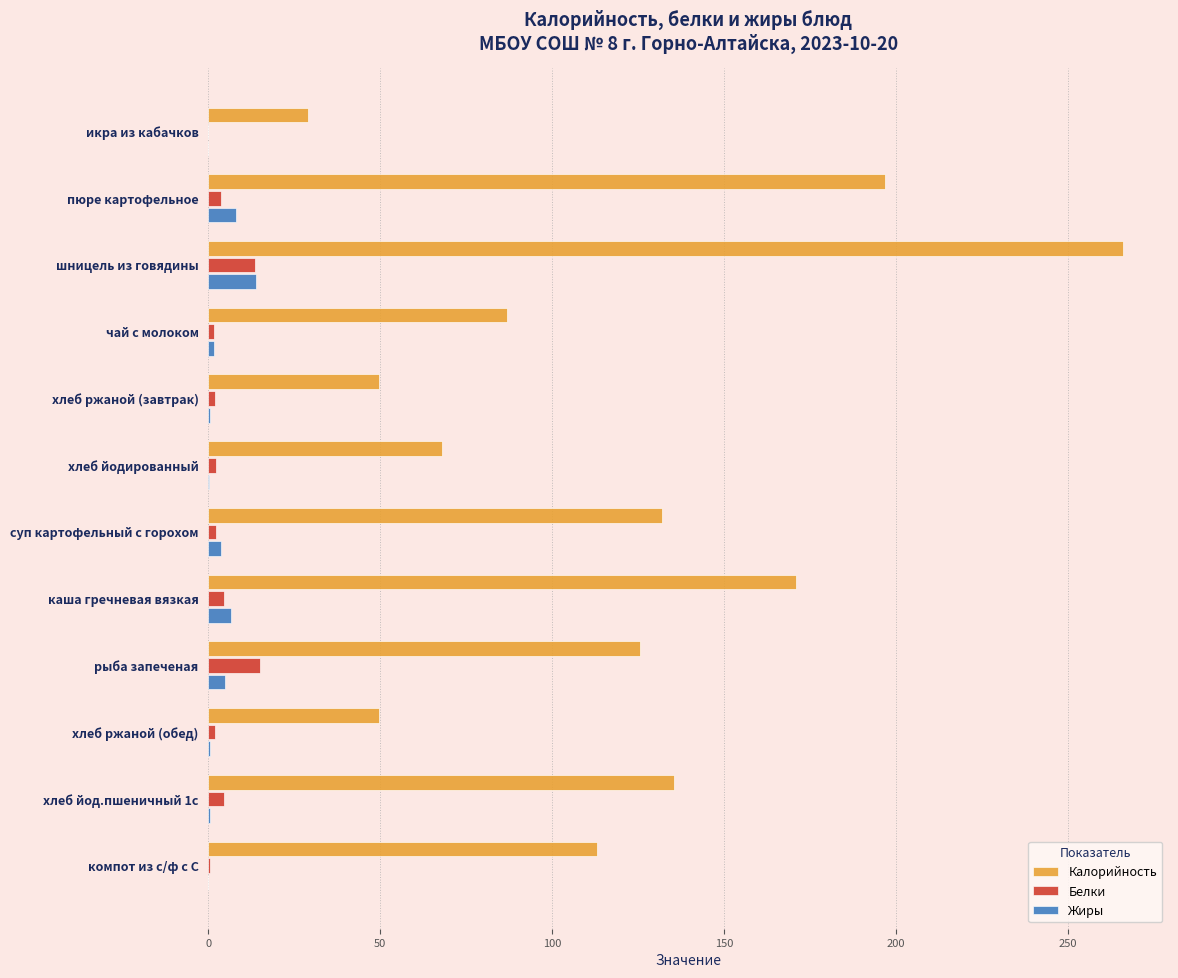

What is the sum of all Белки values?

52.3